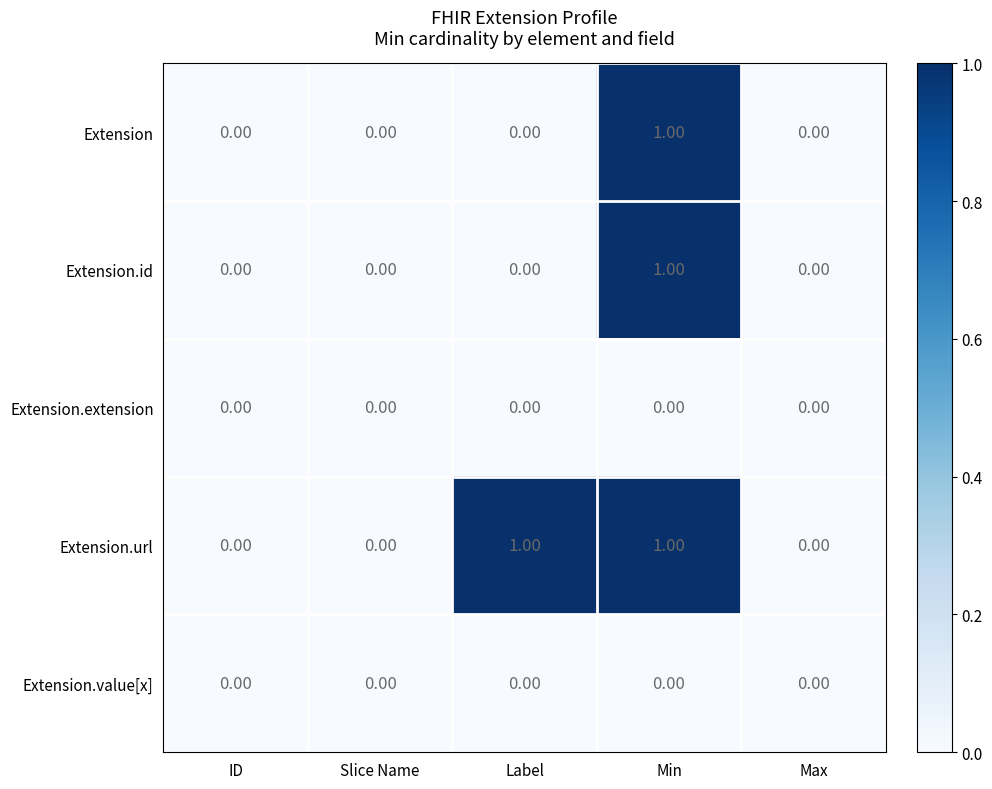

Which series has the largest total across all categories?

Extension.url